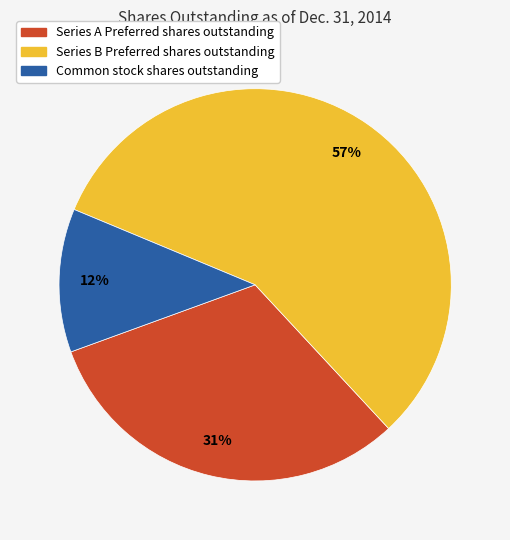

To the nearest percent, what is the difference between the largest and smallest slice percentages?

45%